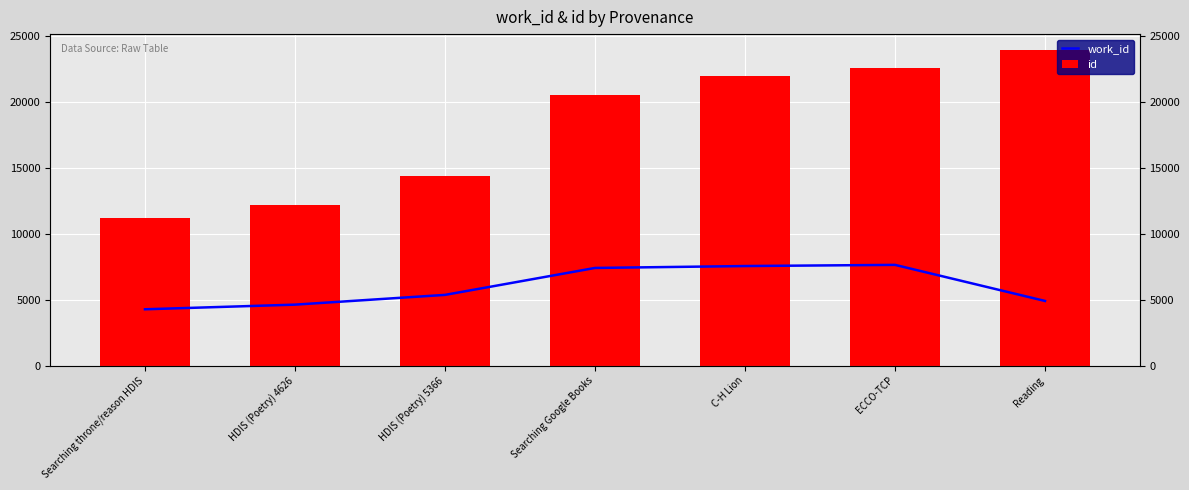

How many distinct data groups are displayed?

2